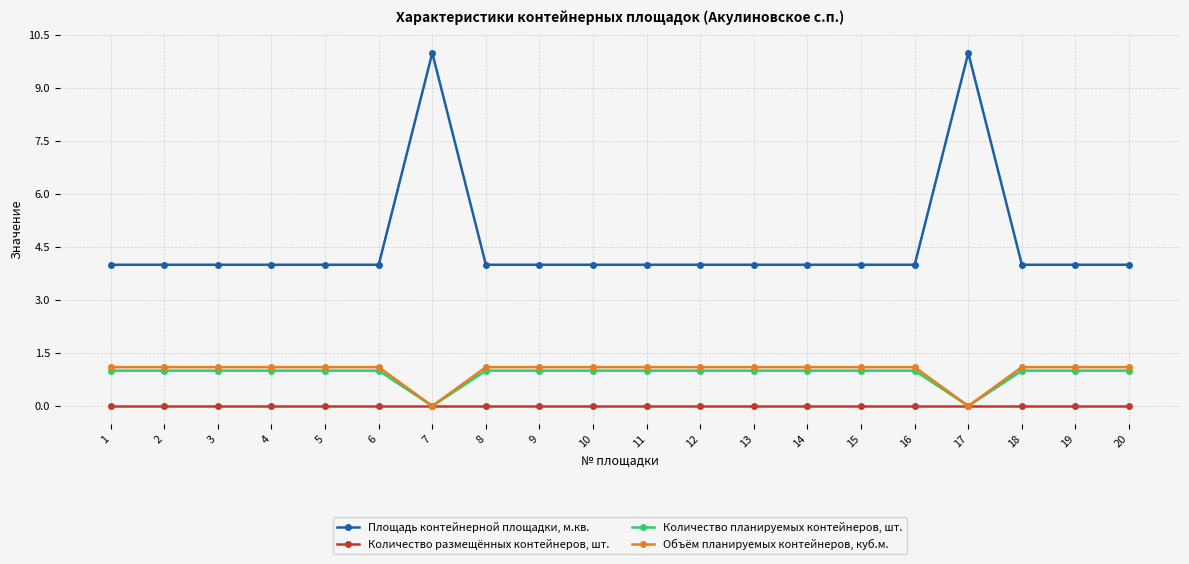

True or false: Объём планируемых контейнеров, куб.м. and Площадь контейнерной площадки, м.кв. cross at least once.

False